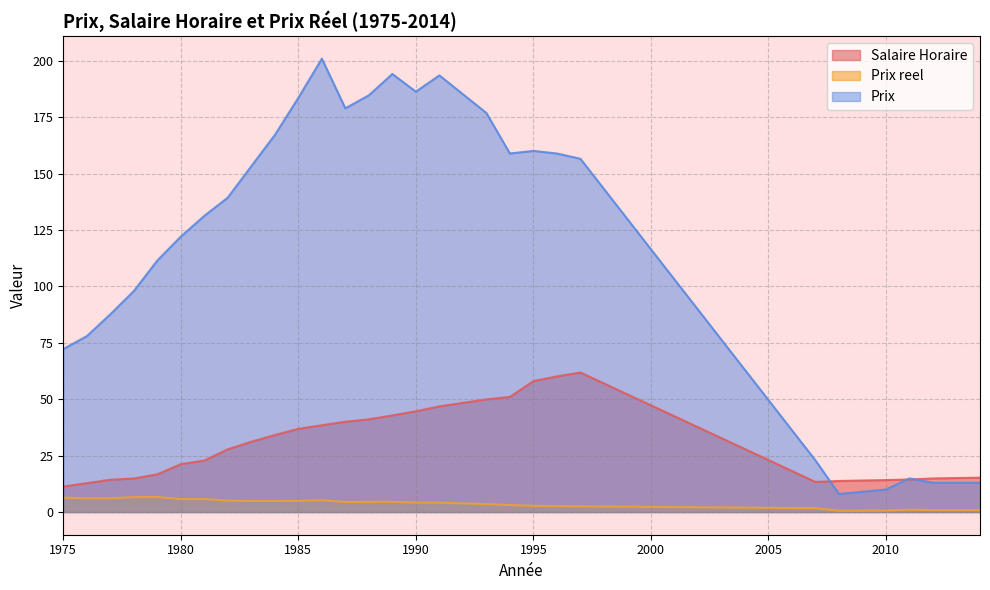

How many values in the Prix reel series are below 4?

12